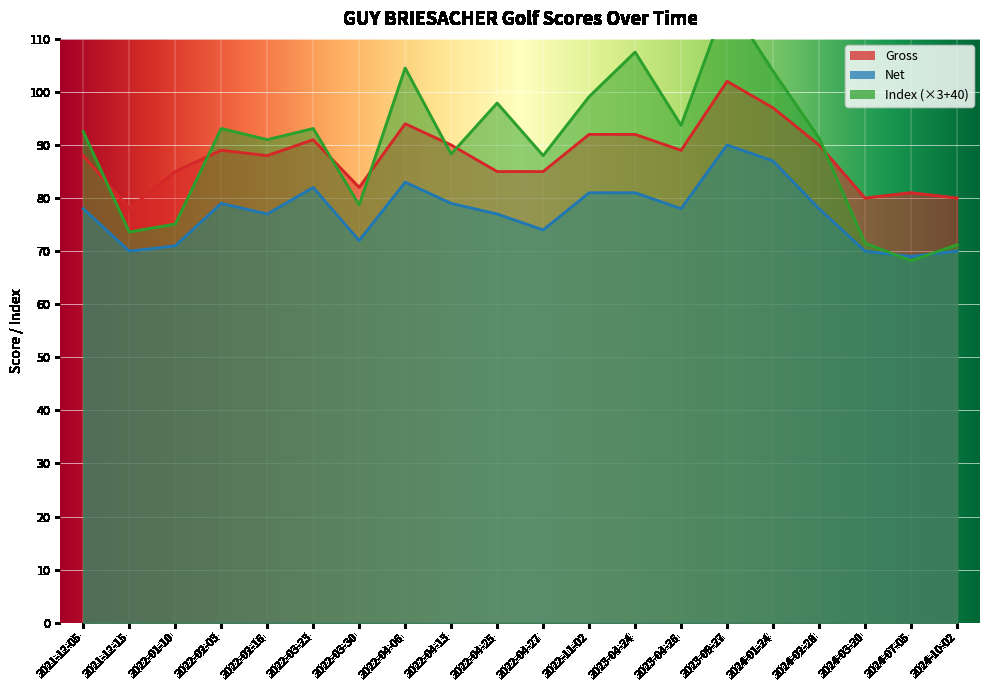

Reading left to right, what are all the values shown in this chart?

Gross: 88.0	78.0	85.0	89.0	88.0	91.0	82.0	94.0	90.0	85.0	85.0	92.0	92.0	89.0	102.0	97.0	90.0	80.0	81.0	80.0
Net: 78.0	70.0	71.0	79.0	77.0	82.0	72.0	83.0	79.0	77.0	74.0	81.0	81.0	78.0	90.0	87.0	78.0	70.0	69.0	70.0
Index: 92.5	73.6	75.1	93.1	91.0	93.1	78.7	104.5	88.3	97.9	88.0	99.1	107.5	93.7	117.4	103.9	91.3	71.5	68.2	71.2